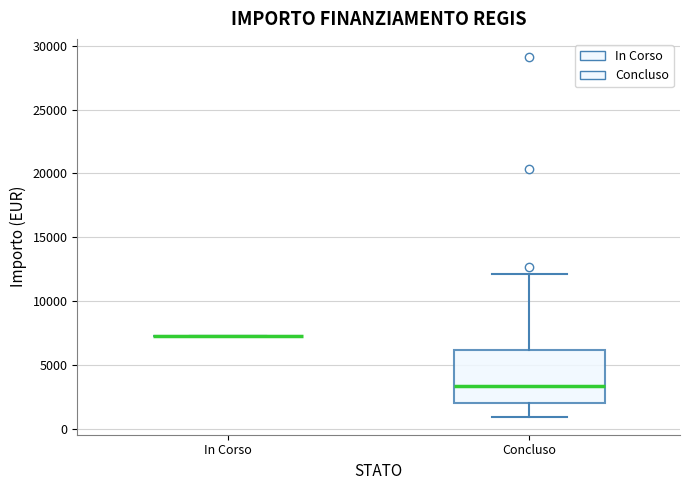

Where does the upper whisker of the box for Concluso end on the y-axis? The values are not printed on the chart, so give them approximately, as read against the axis.

12000